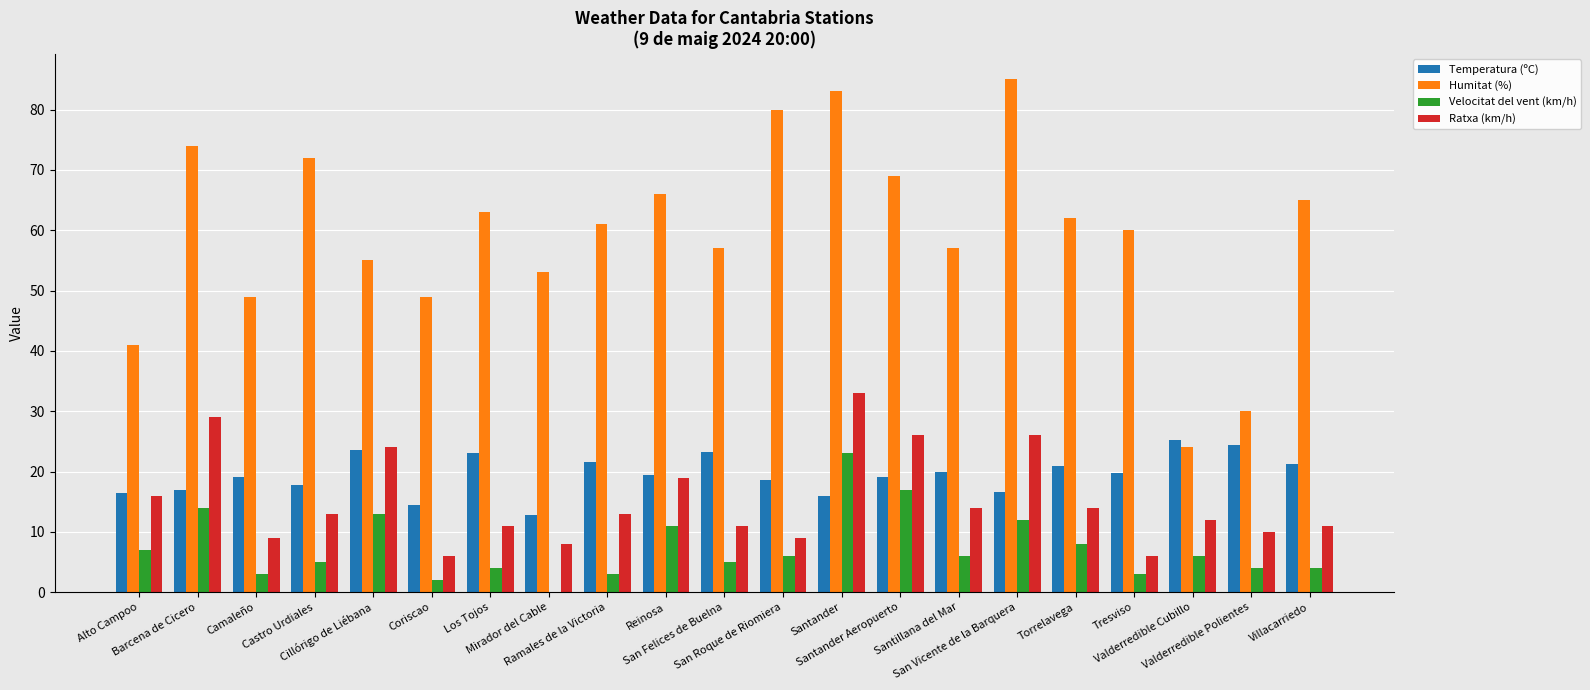

At which category is the sum across all series the highest?

Santander